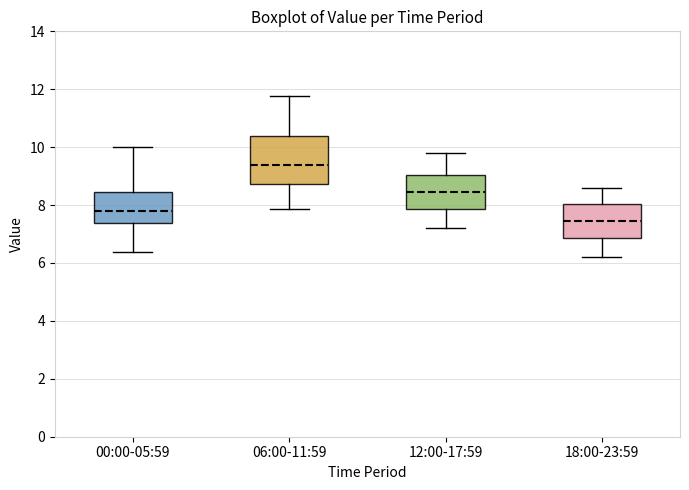

Which box is the tallest, from its lower edge to its upper edge?

06:00-11:59